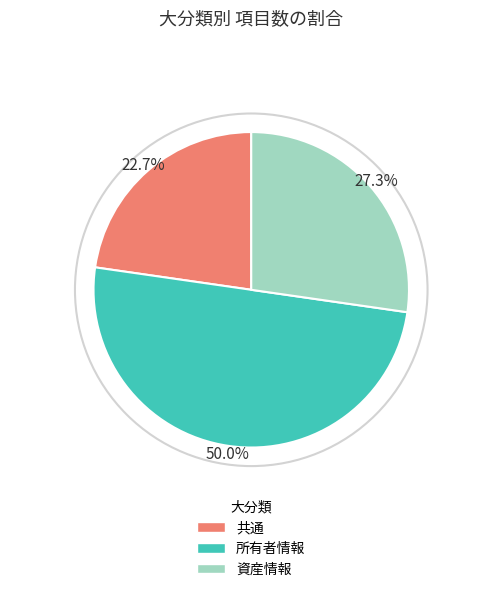

To the nearest percent, what is the combined percentage of 資産情報 and 所有者情報?

77%